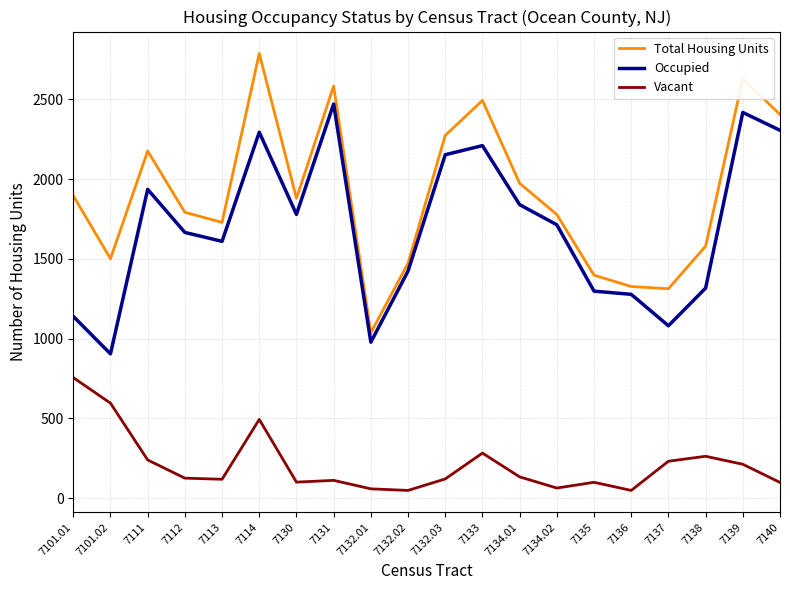

What position from the right is 7131?

13